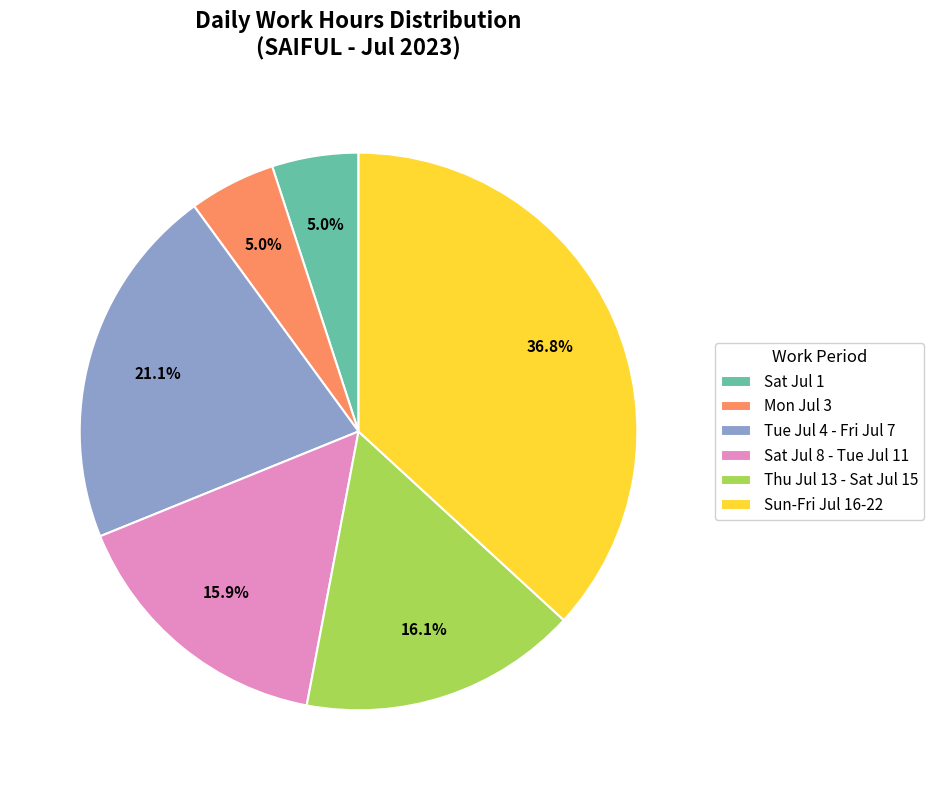

What is the largest slice in the pie chart?

Sun-Fri Jul 16-22